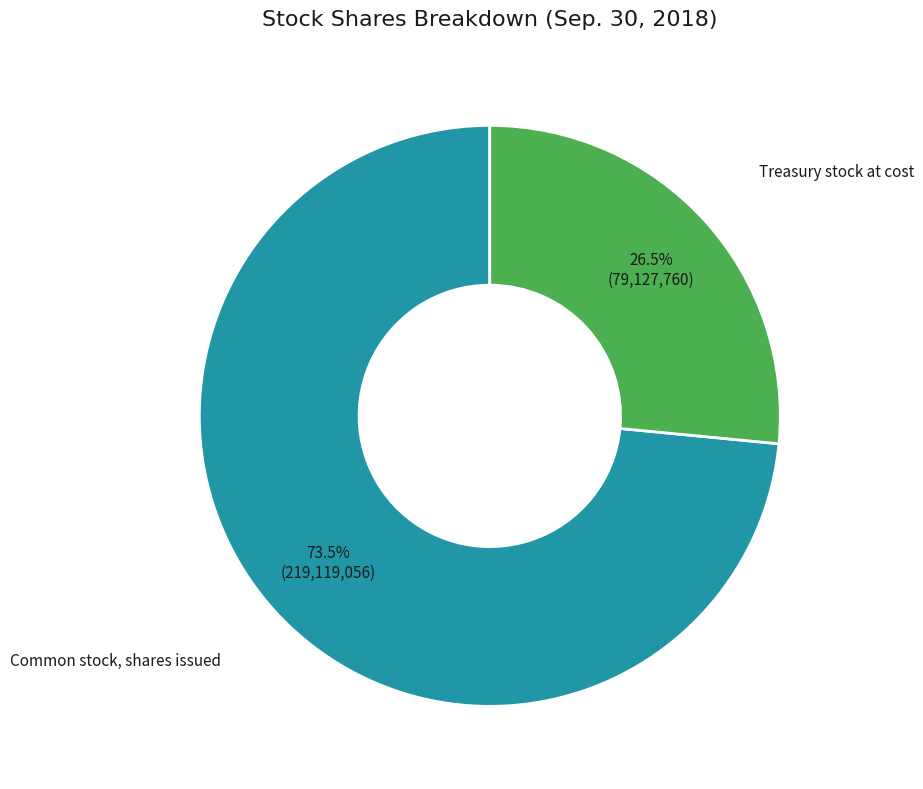

Count the number of slices in the pie.

2